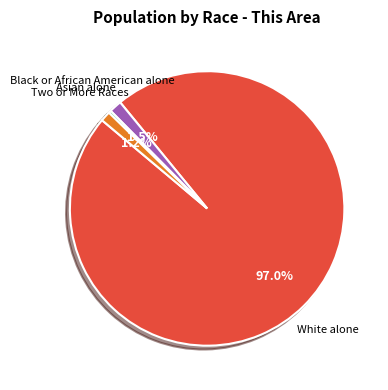

Is there a majority slice in this chart?

Yes